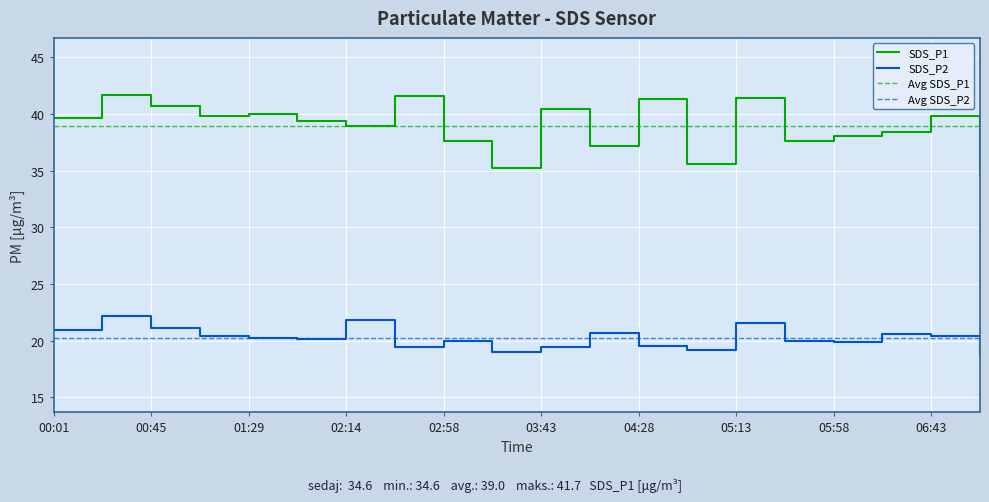

Reading left to right, transcribe all the data shown in this chart.

SDS_P1: 39.7	41.7	40.8	39.9	40.0	39.4	39.0	41.5	37.6	35.2	40.5	37.2	41.3	35.6	41.5	37.6	38.1	38.5	39.9	34.6
SDS_P2: 21.0	22.2	21.1	20.4	20.3	20.2	21.8	19.4	19.9	19.0	19.4	20.6	19.5	19.2	21.6	19.9	19.9	20.6	20.4	18.7